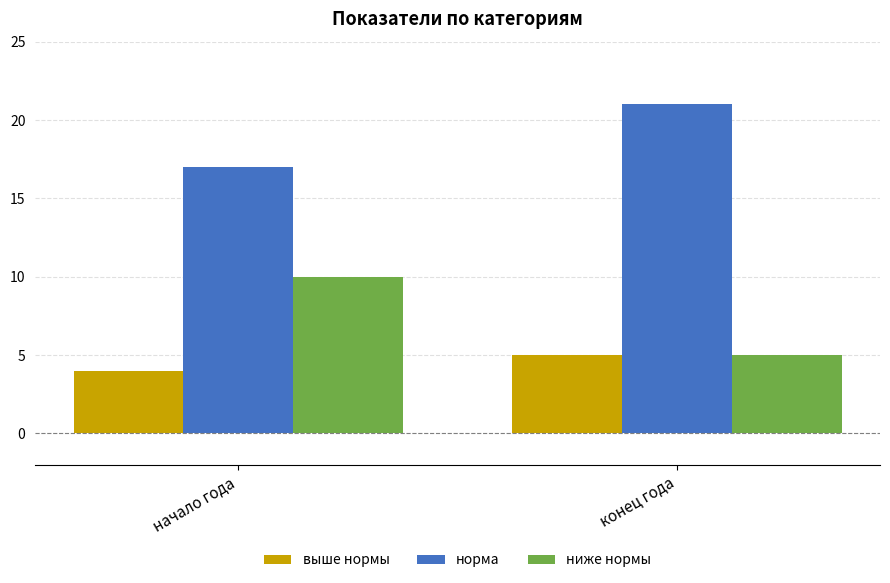

The выше нормы series shows 5 at конец года. True or false?

True